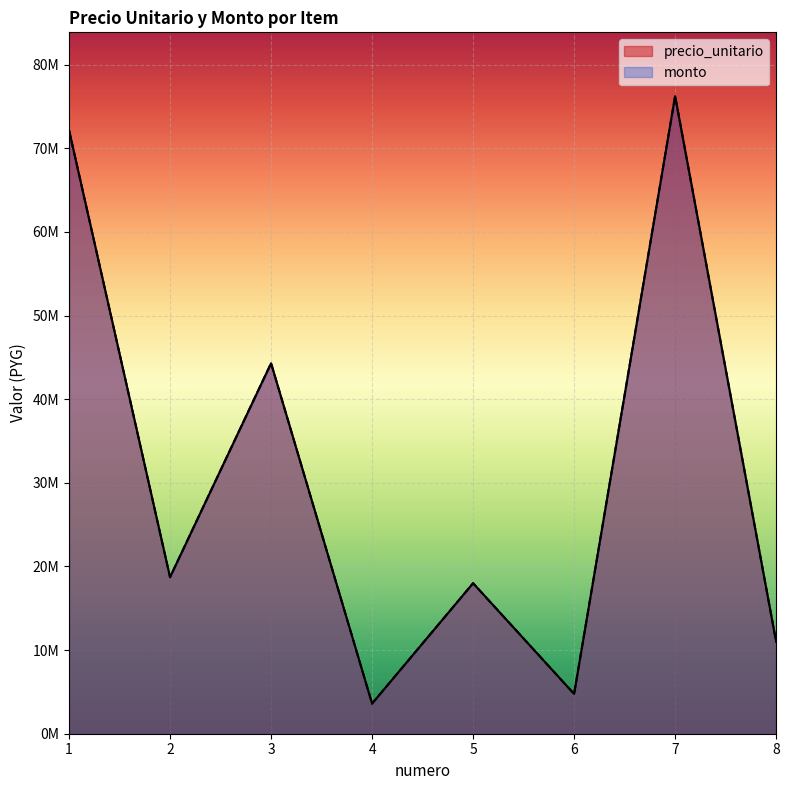

At 7, list the series in order from largest to smallest.

precio_unitario, monto